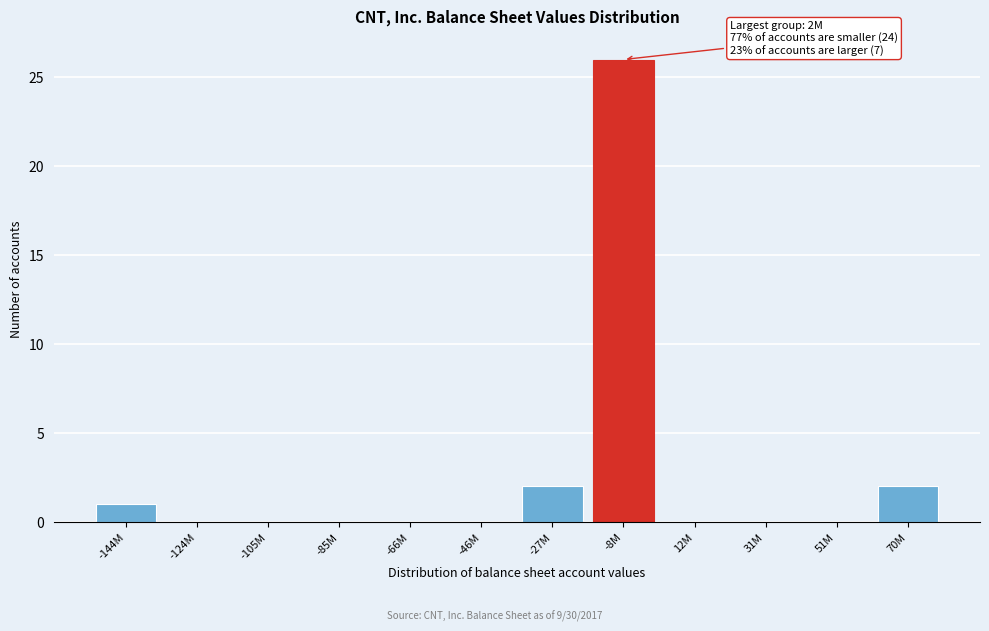

Reading right to left, list all the values displayed in this chart.

70M=2	51M=0	31M=0	12M=0	-8M=26	-27M=2	-46M=0	-66M=0	-85M=0	-105M=0	-124M=0	-144M=1